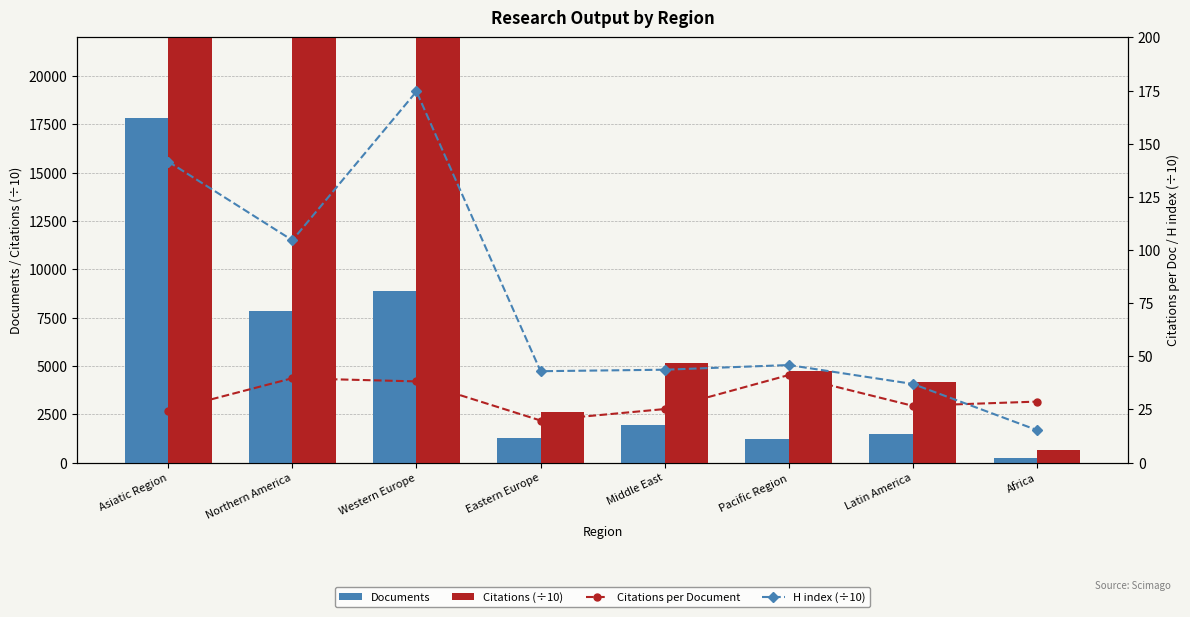

What is the difference between the Documents values at Latin America and Asiatic Region?

16319.0